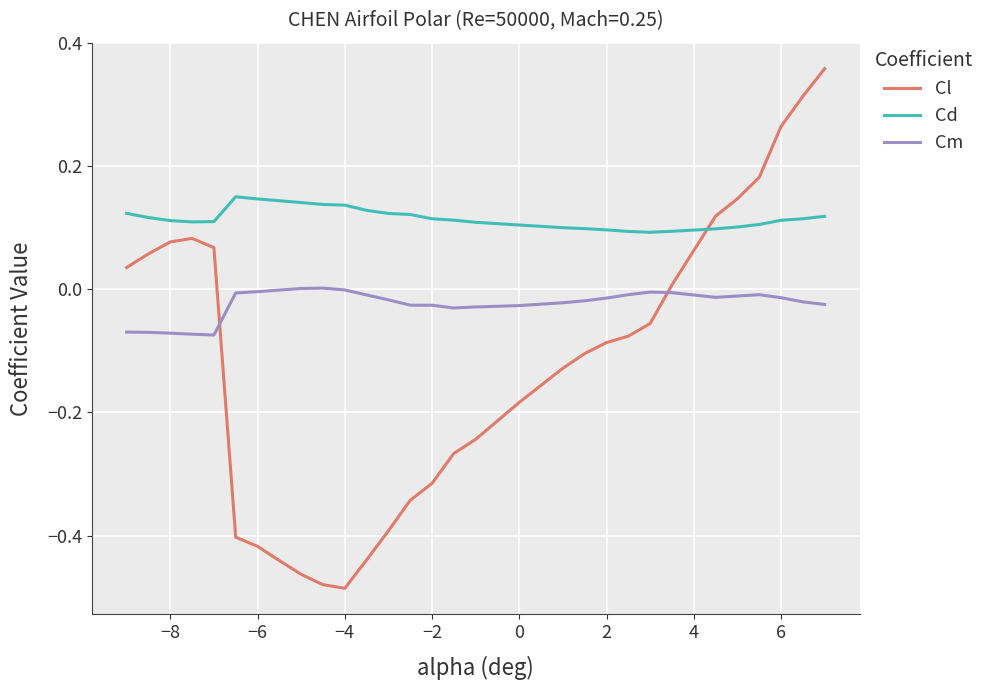

Which series has the largest total across all categories?

Cd